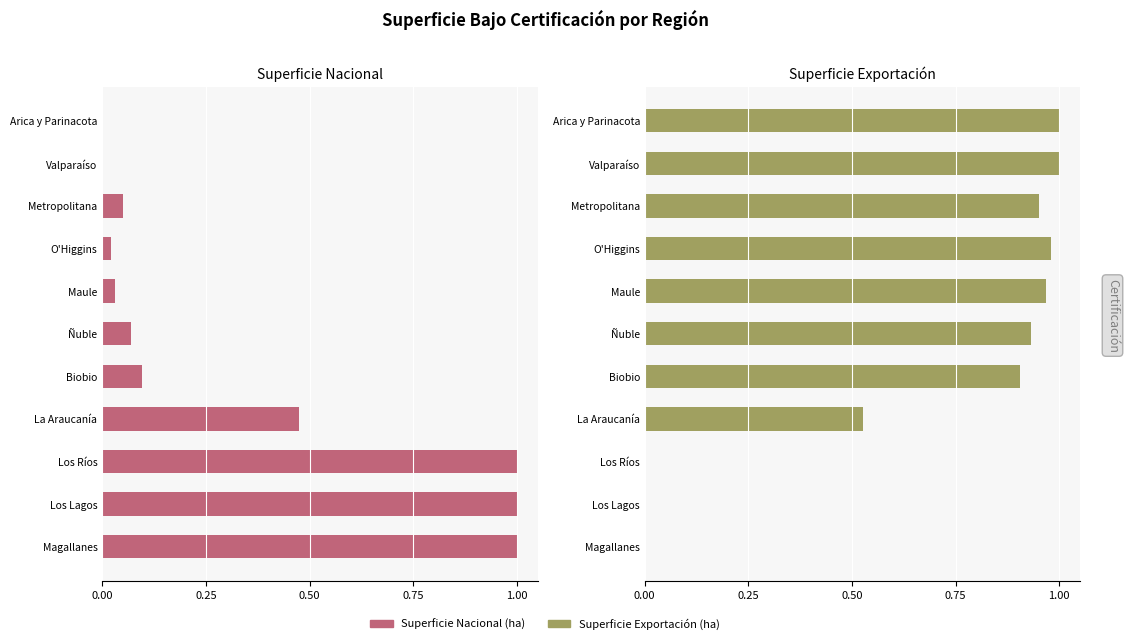

The Superficie Exportación (ha) series shows 0.4 at Los Lagos. True or false?

False